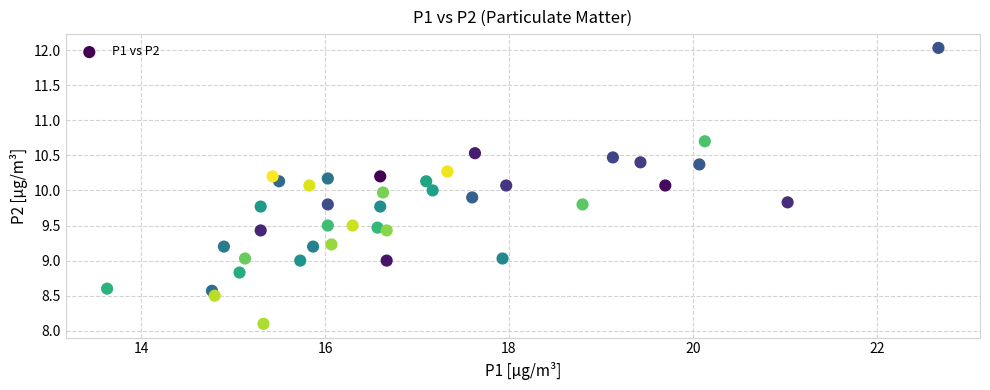

What is the range of X values (max minus min)?

9.0